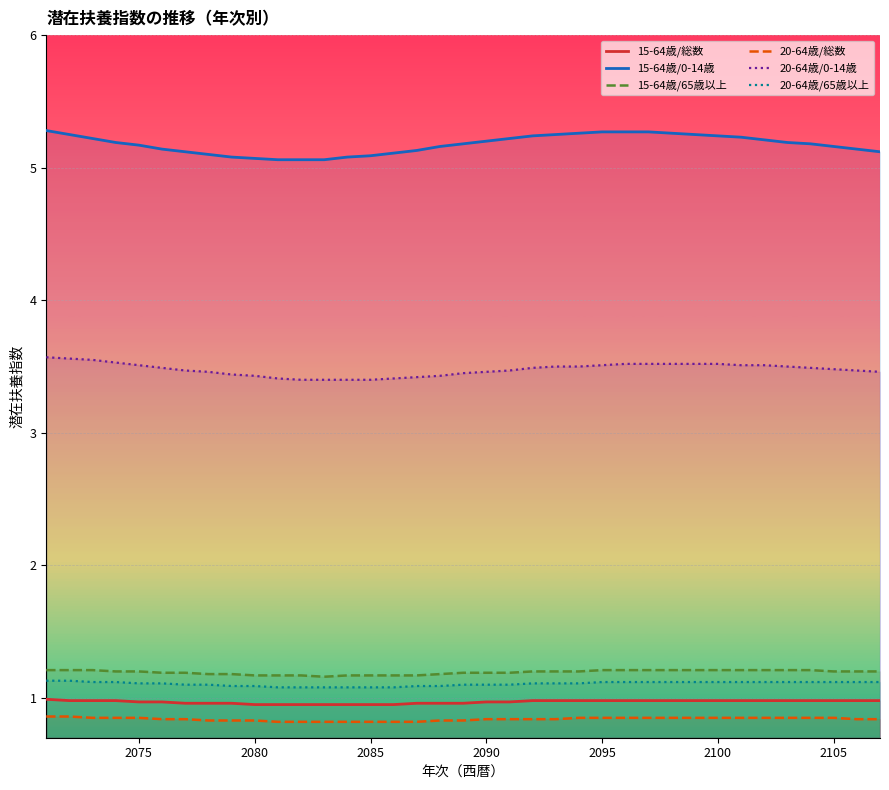

List the series in order of their peak value, highest first.

15-64歳/0-14歳, 20-64歳/0-14歳, 15-64歳/65歳以上, 20-64歳/65歳以上, 15-64歳/総数, 20-64歳/総数